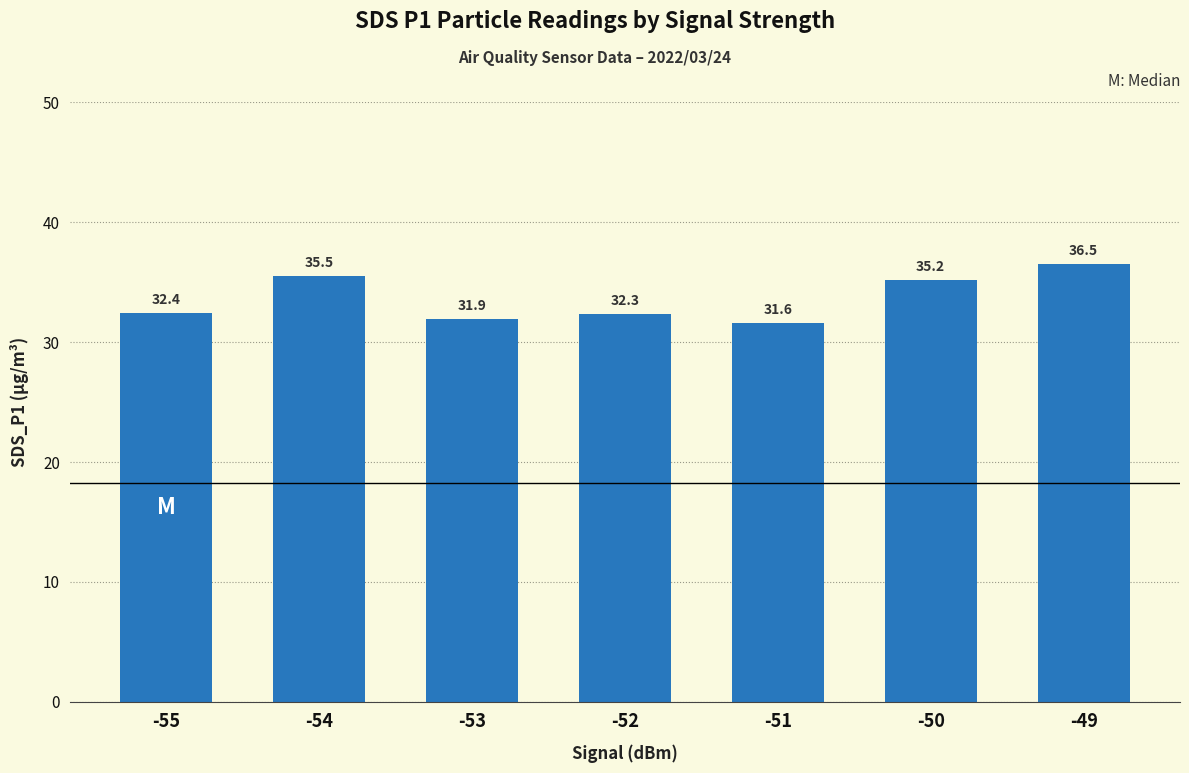

At which label is the value closest to 34?

-50